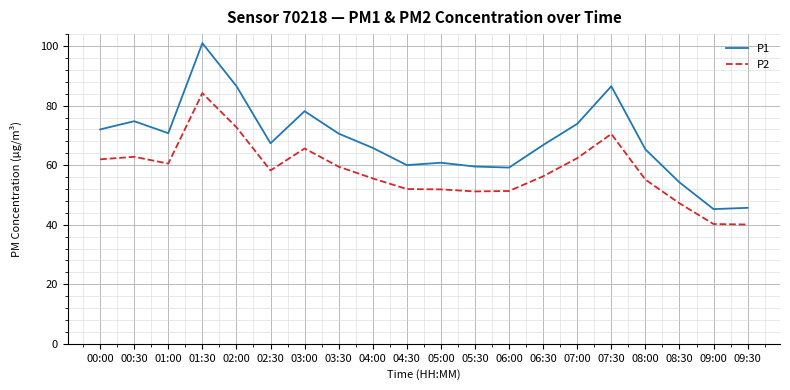

The P1 series shows 31.8 at 05:30. True or false?

False